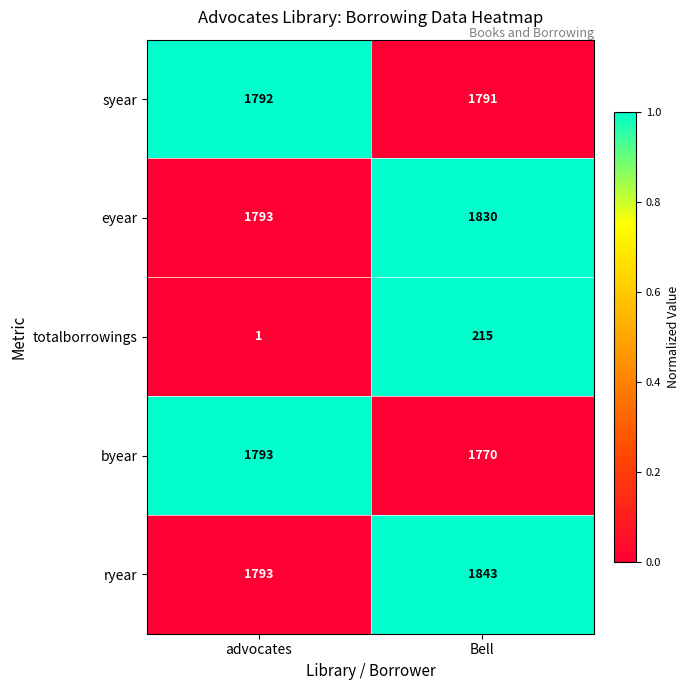

Count the number of data series in this chart.

5